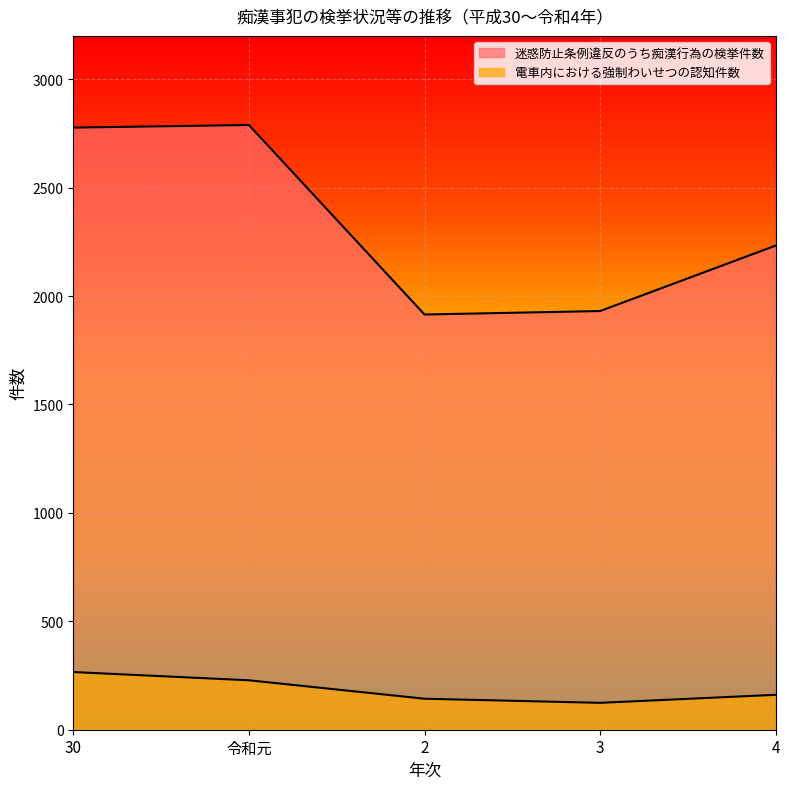

Where does the 電車内における強制わいせつの認知件数 series first go above 161?

30